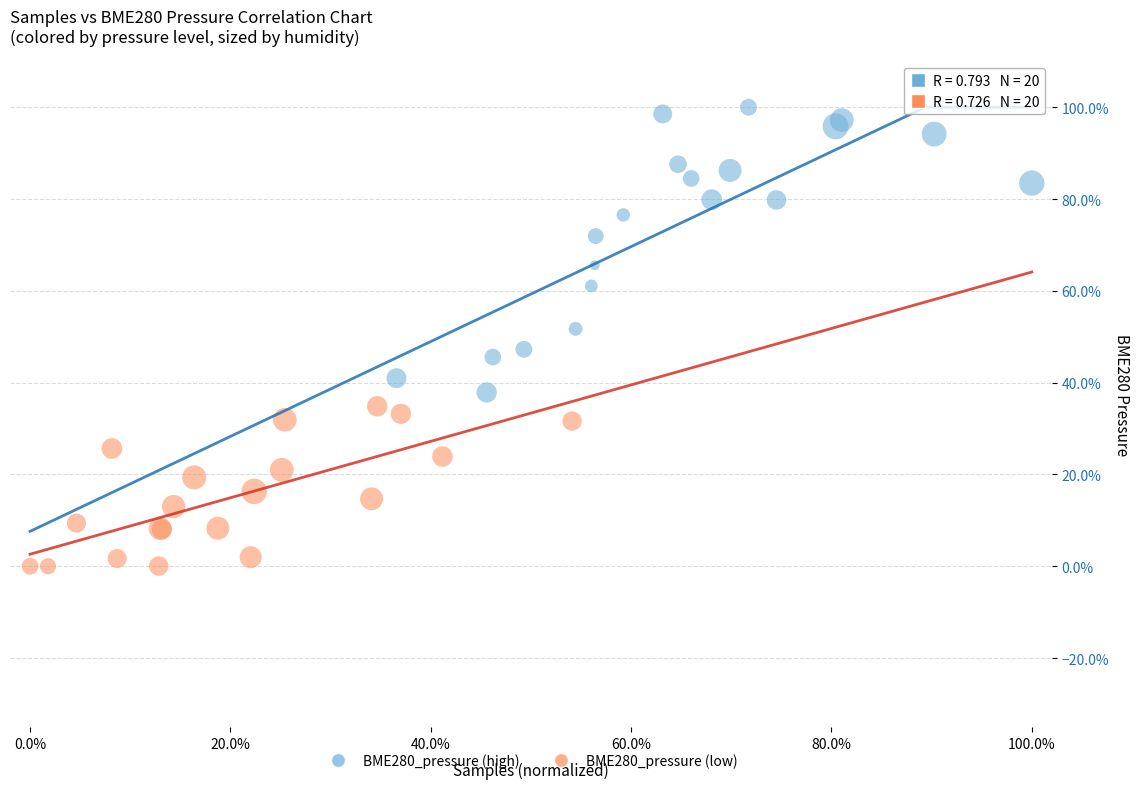

Which series contains the highest Y value?

BME280_pressure (high)